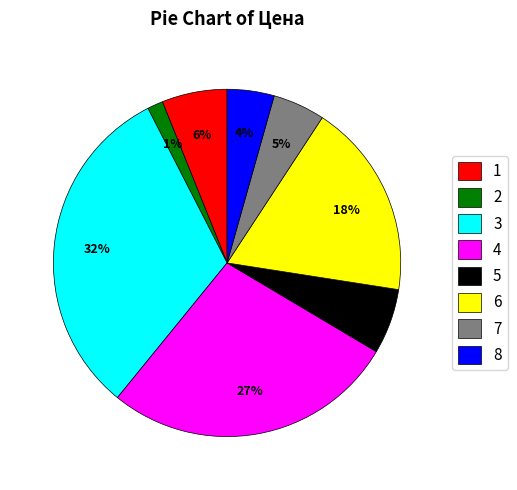

To the nearest percent, what is the combined percentage of 1 and 8?

10%